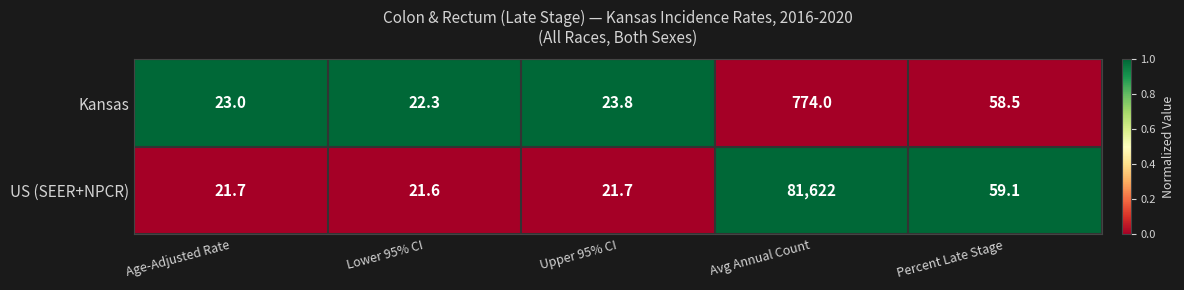

The US (SEER+NPCR) series shows 59.1 at Percent Late Stage. True or false?

True